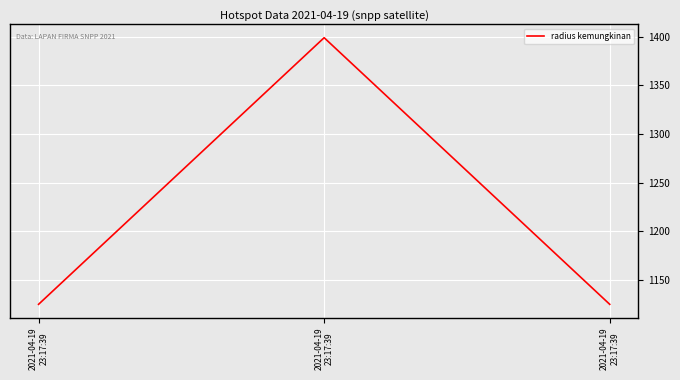

Which has a higher value, 2021-04-19
23:17:39 or 2021-04-19
23:17:39?

2021-04-19
23:17:39